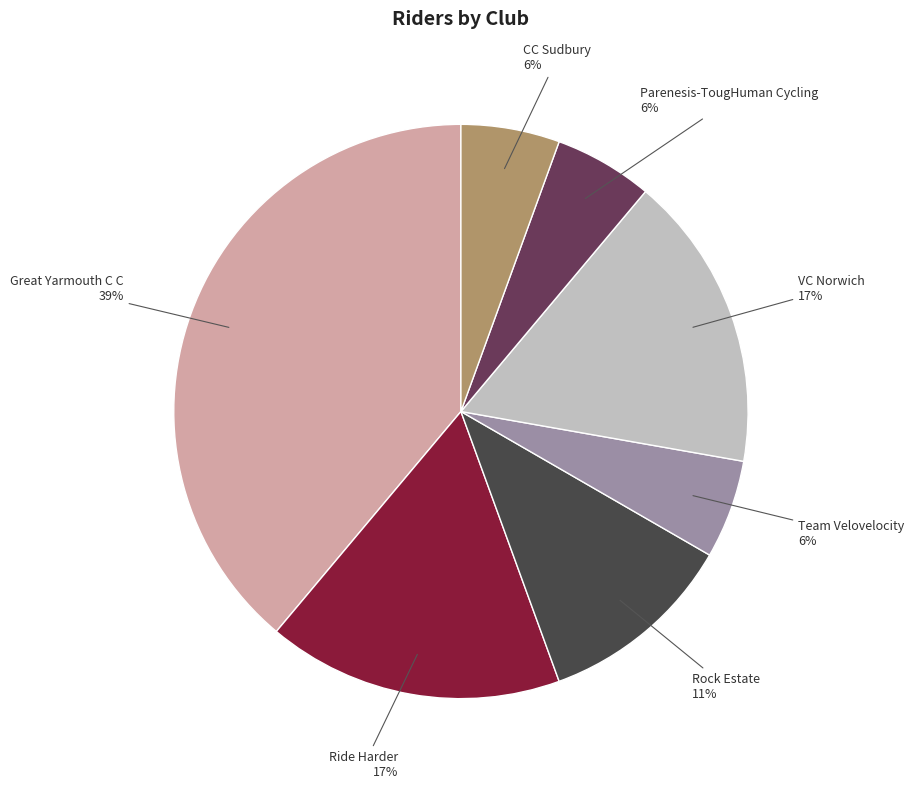

To the nearest percent, what is the average slice percentage?

14%